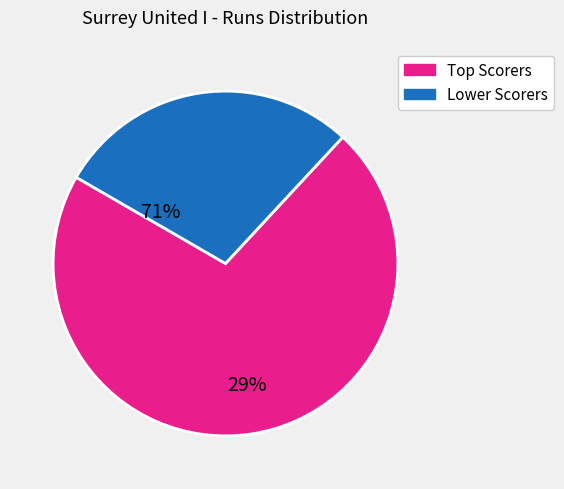

Count the number of slices in the pie.

2